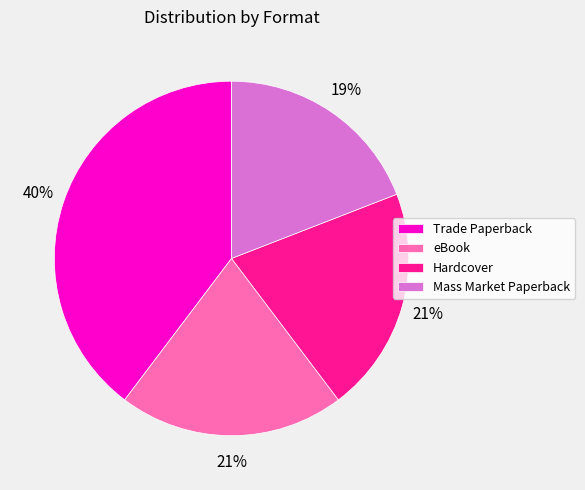

Which has a higher value, eBook or Mass Market Paperback?

eBook